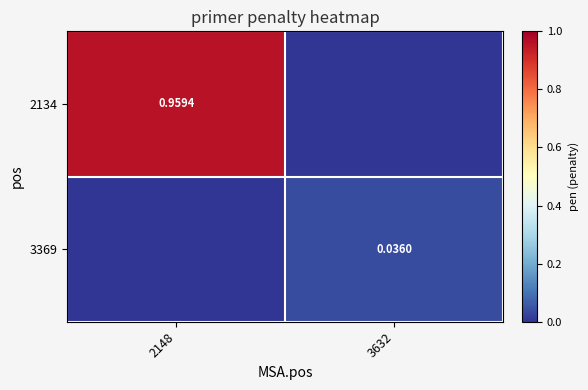

Is it true that 3369 equals 0.0 at 2148?

True